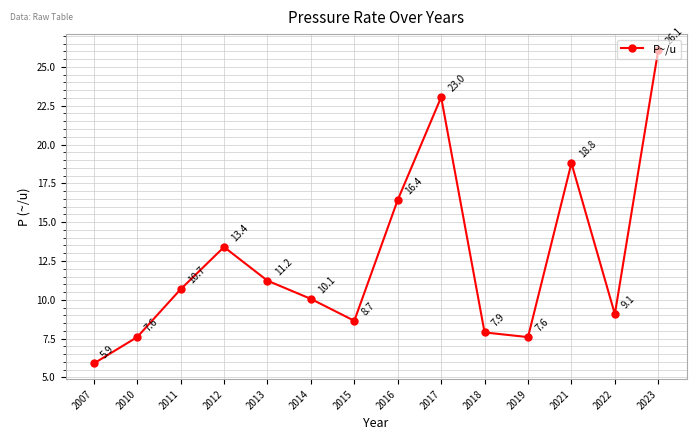

Count the number of categories in the chart.

14